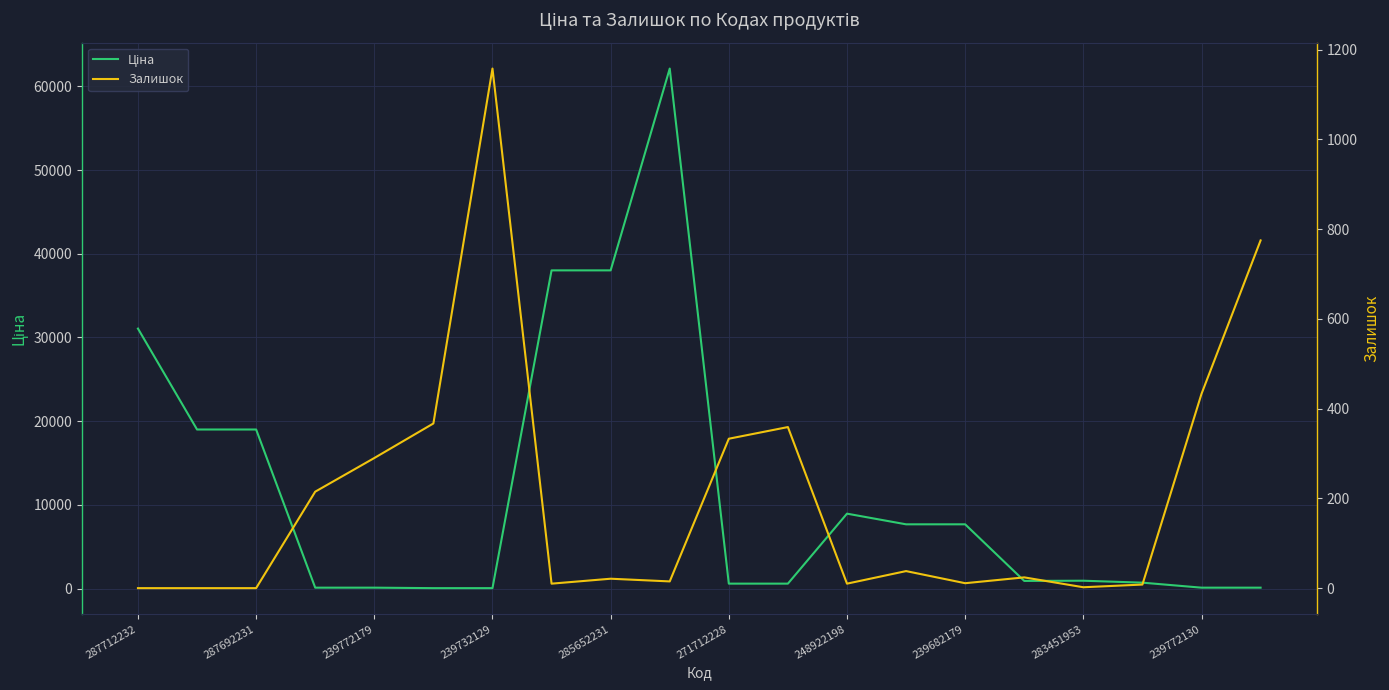

What is the value of the Ціна point at the 3rd from the left?

19005.7